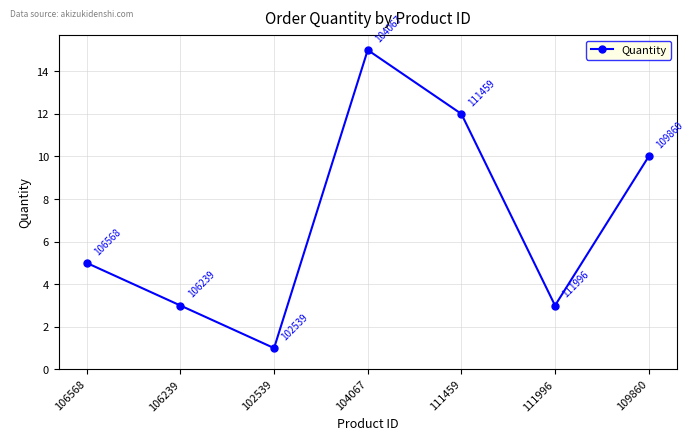

How many distinct data groups are displayed?

1